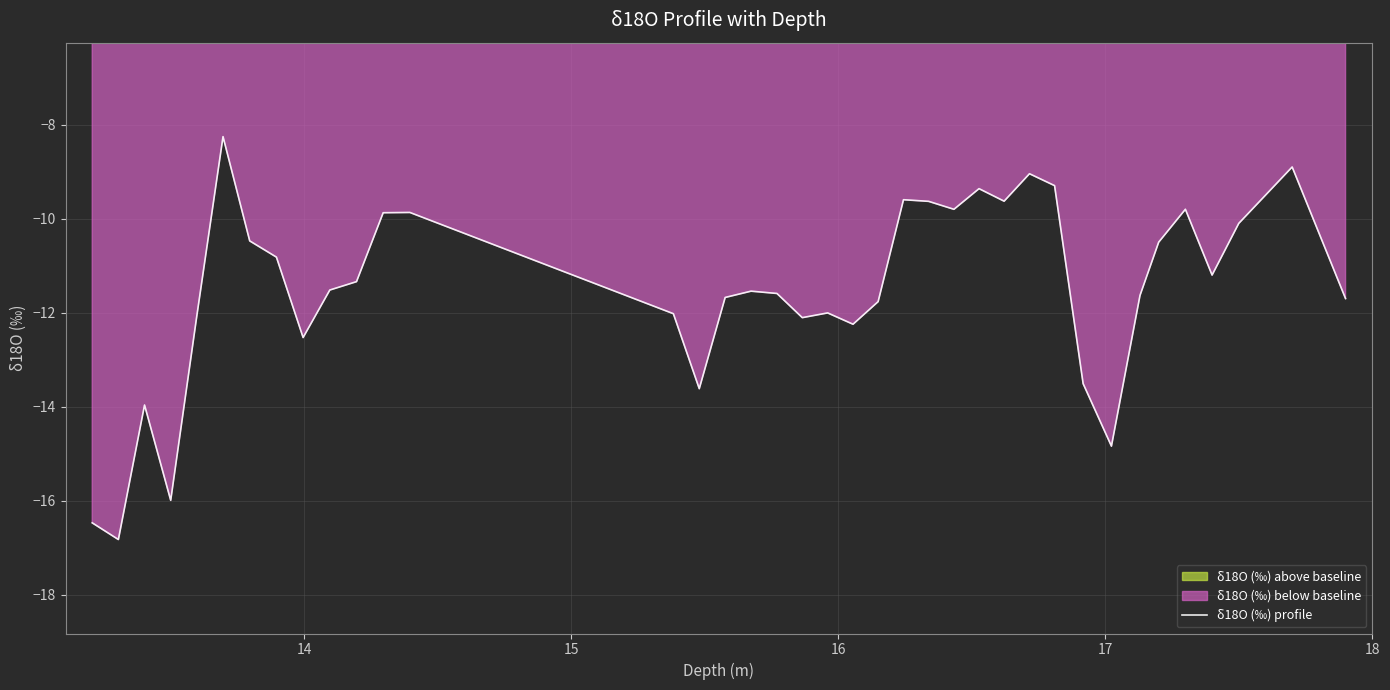

How many points are higher than both their immediate neighbors (excluding endpoints)?

10